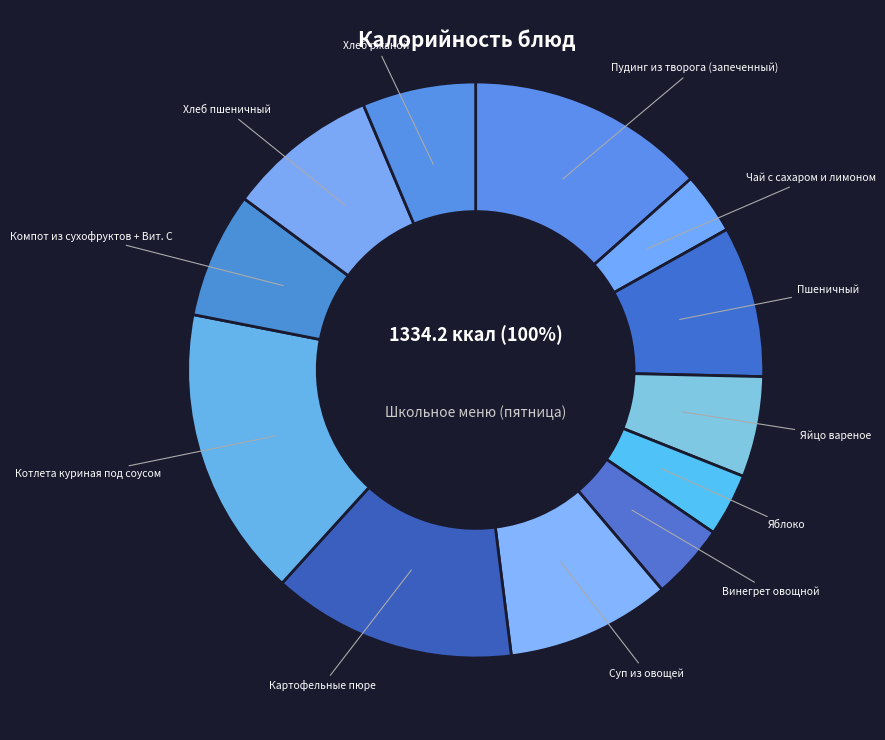

True or false: Компот из сухофруктов + Вит. С accounts for 1% of the total.

False